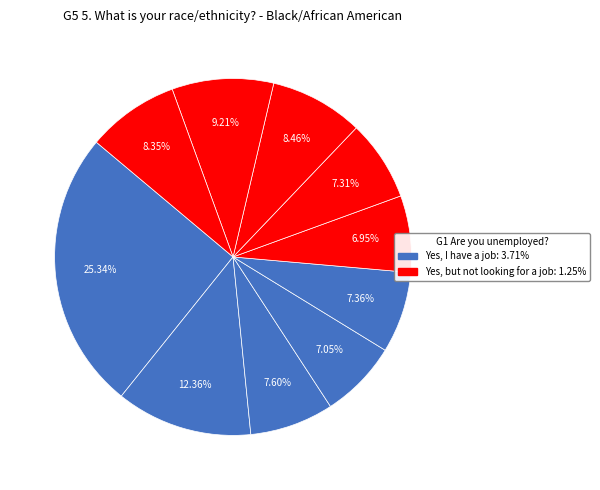

To the nearest percent, what is the difference between the largest and smallest slice percentages?

18%